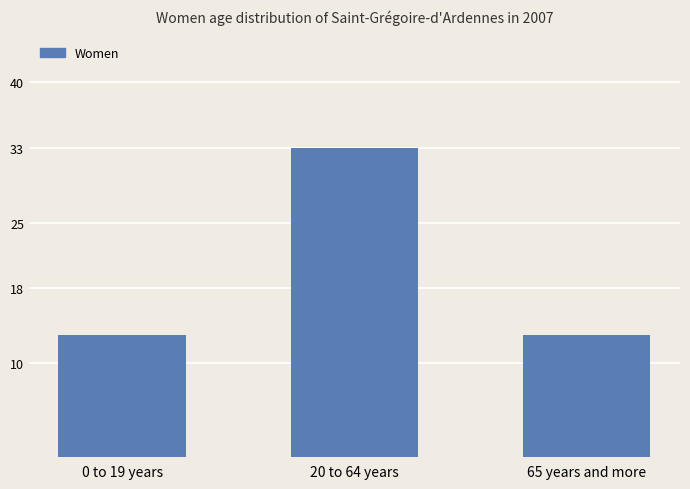

What is the change in value from 20 to 64 years to 65 years and more?

-20